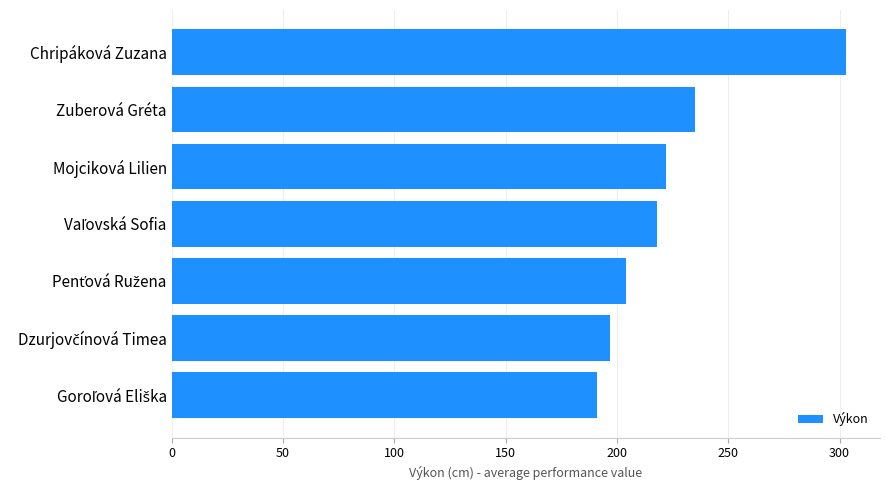

What is the average value?

224